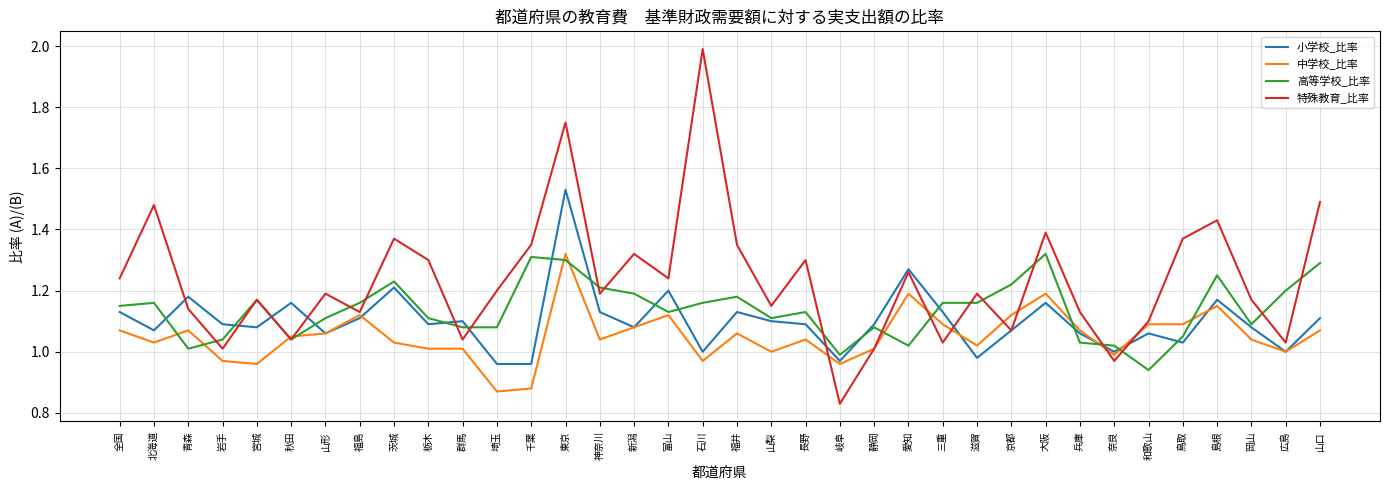

Is it true that 中学校_比率 equals 0.3 at 三重?

False